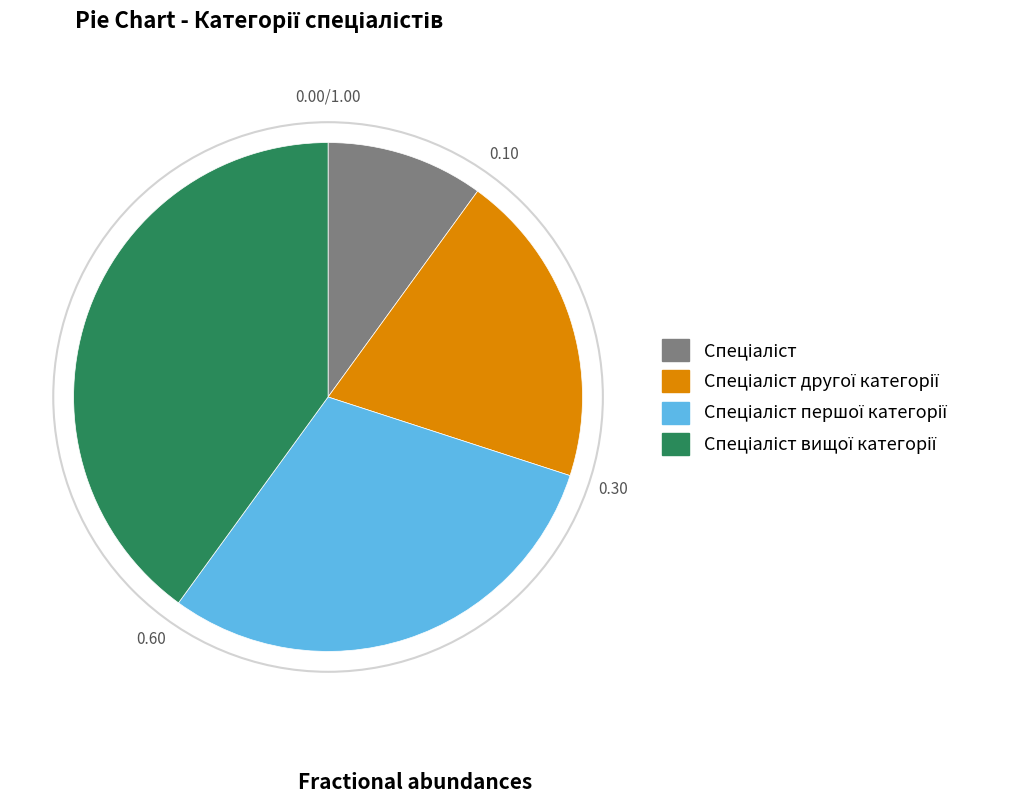

Does any single category account for the majority?

No